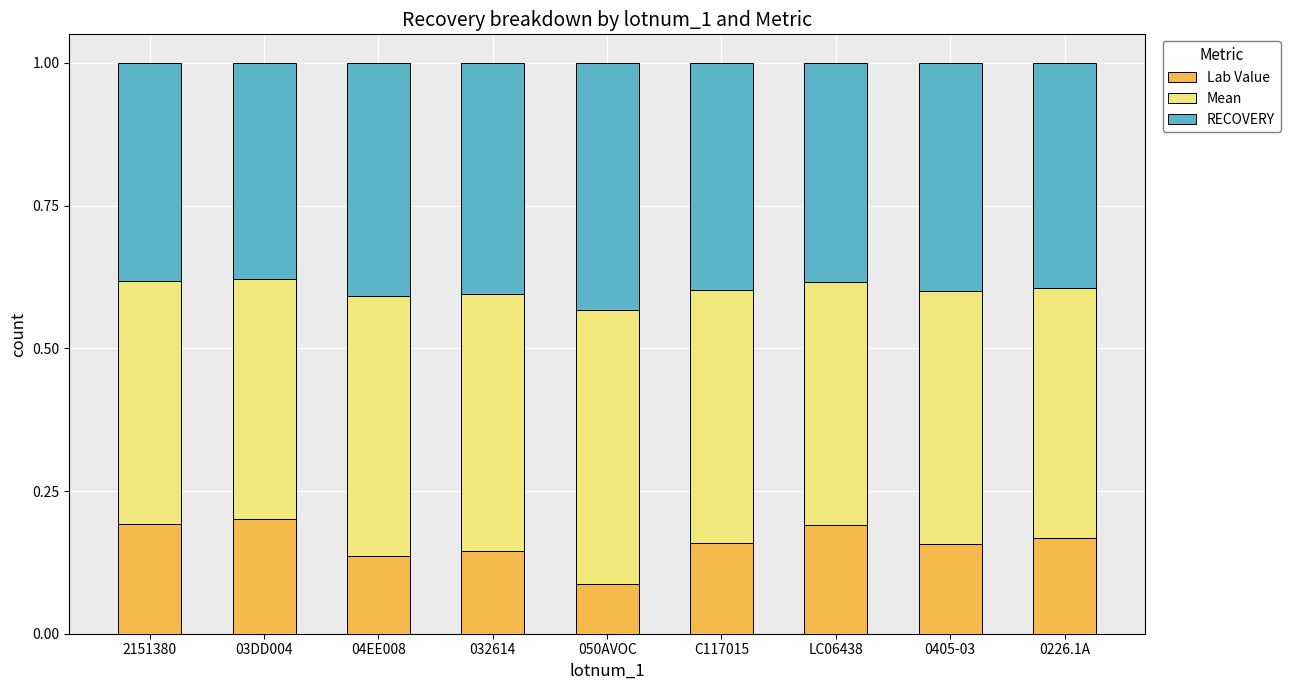

Is it true that Lab Value equals 0.2 at C117015?

True